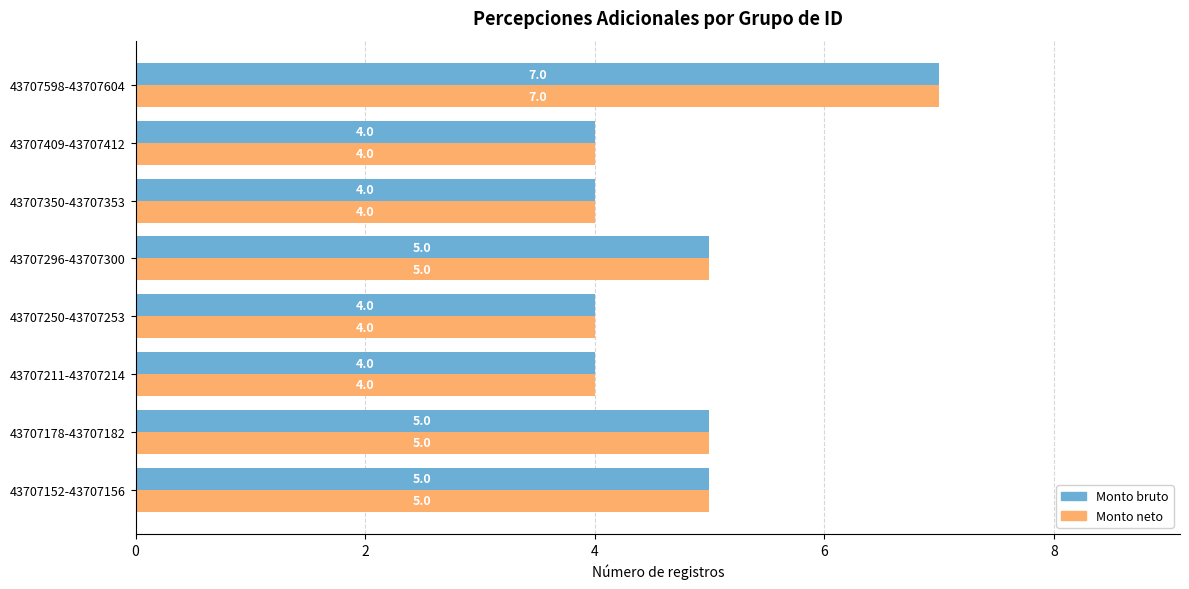

What is the difference between the maximum and minimum values in the Monto neto series?

3